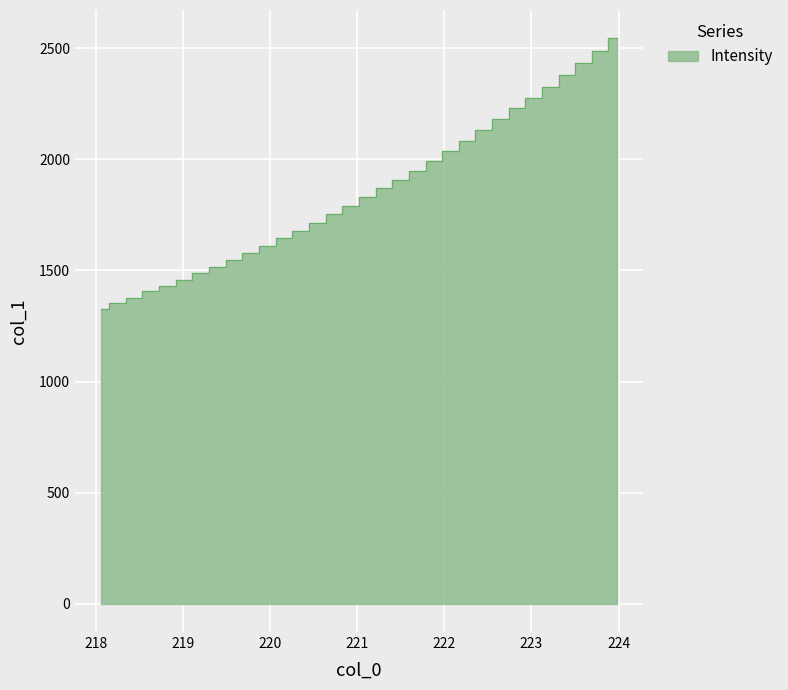

Which label corresponds to the largest value in the chart?

223.9802